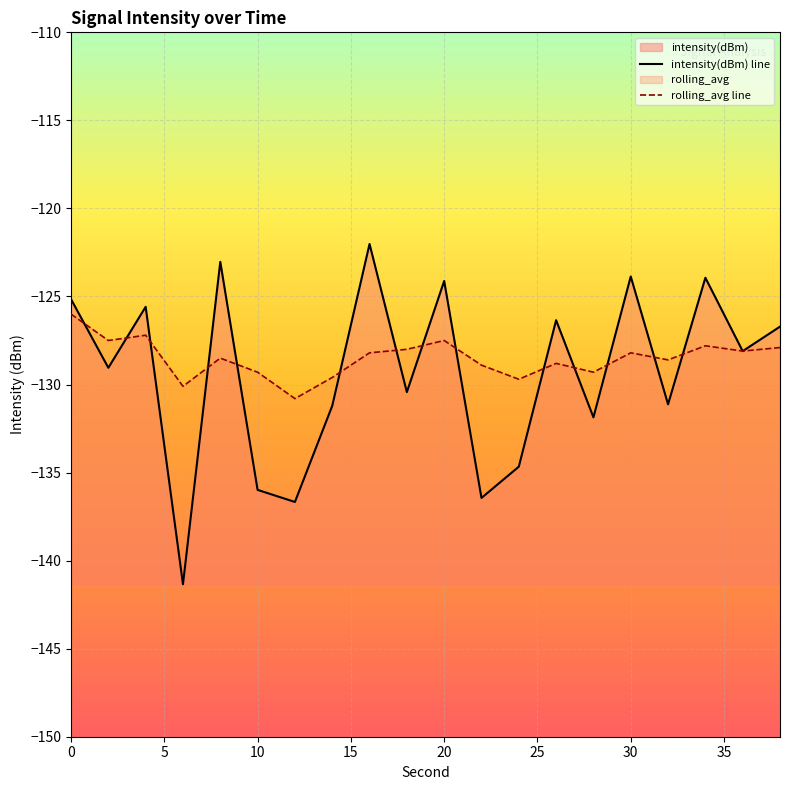

Reading left to right, list all the values displayed in this chart.

intensity(dBm) line: -125.2	-129.0	-125.6	-141.3	-123.0	-136.0	-136.7	-131.2	-122.0	-130.4	-124.1	-136.4	-134.7	-126.3	-131.9	-123.9	-131.1	-123.9	-128.1	-126.7
rolling_avg line: -126.0	-127.5	-127.2	-130.1	-128.5	-129.3	-130.8	-129.6	-128.2	-128.0	-127.5	-128.9	-129.7	-128.8	-129.3	-128.2	-128.6	-127.8	-128.1	-127.9